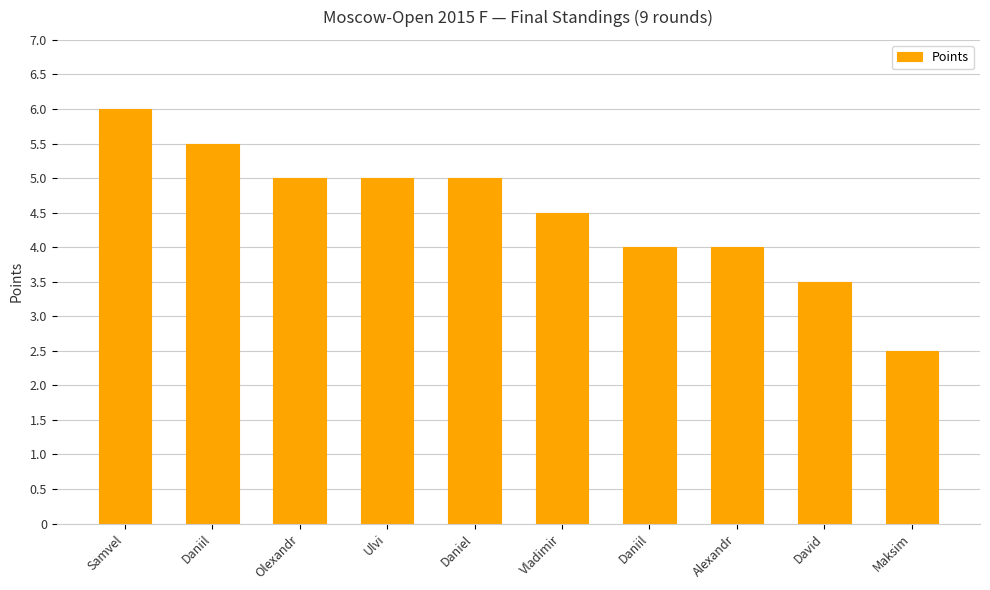

What is the difference between the values at David and Vladimir?

1.0